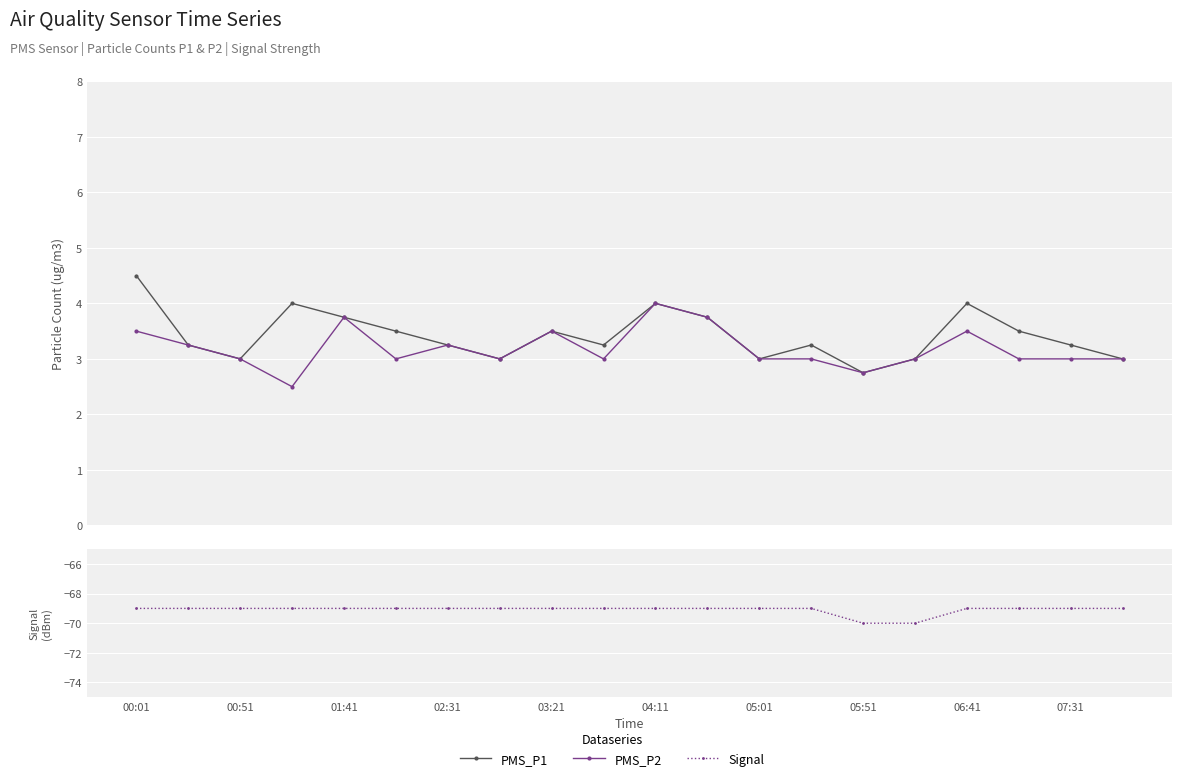

In PMS_P2, how many points are higher than both neighbors (excluding endpoints)?

5